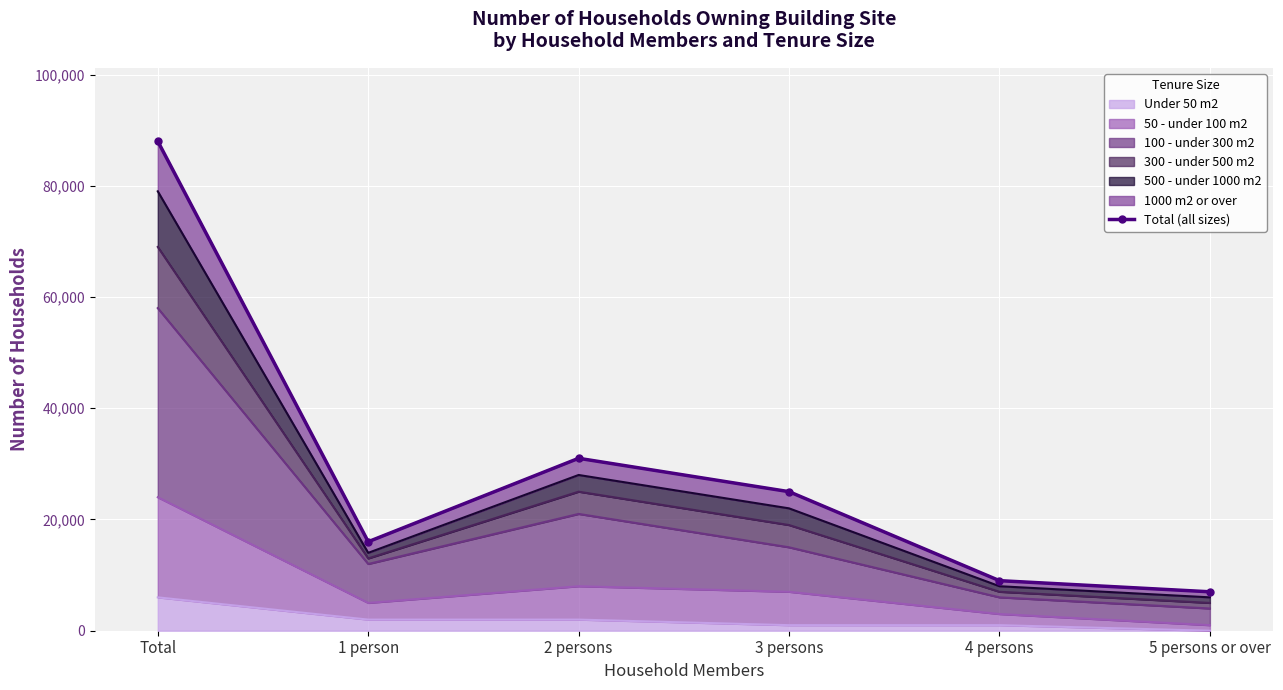

What is the difference between the maximum and minimum values?

81000